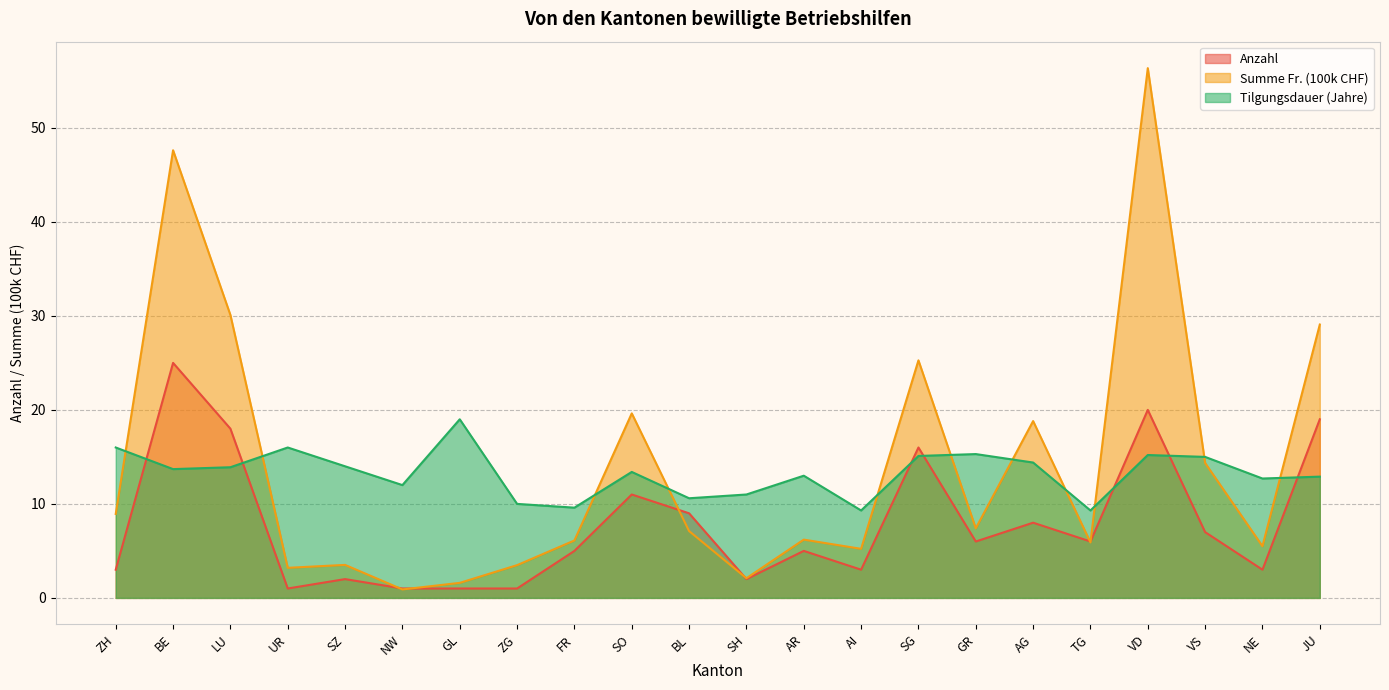

At which category does Summe Fr. (100k) reach its first local peak?

BE